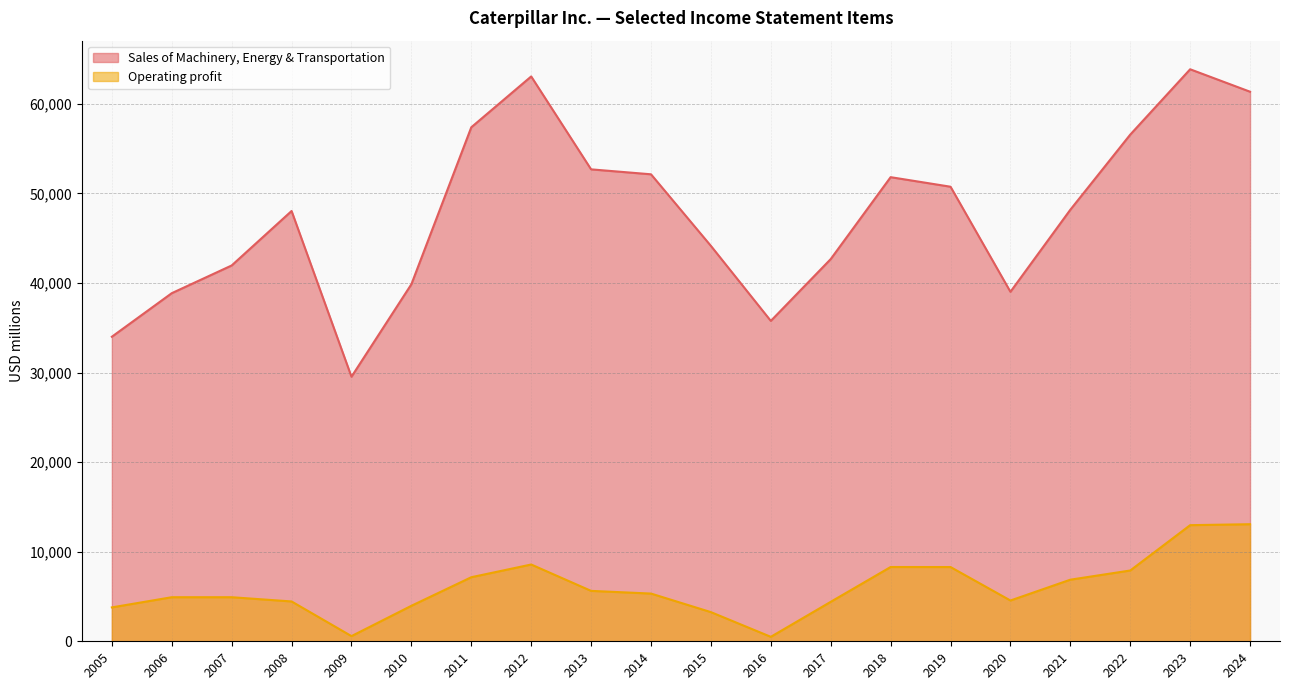

Which series has the largest total across all categories?

Sales of Machinery, Energy & Transportation